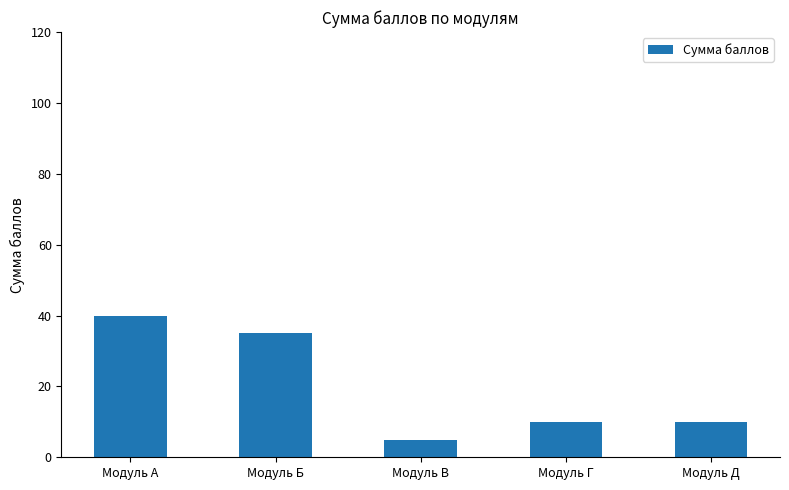

What is the sum of all values?

100